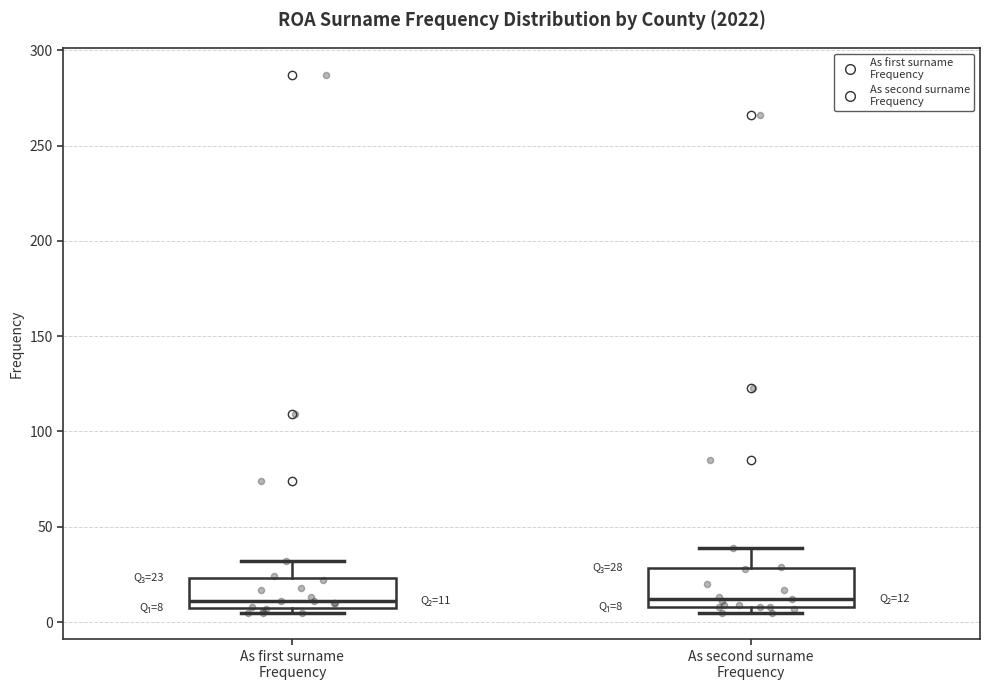

Comparing the boxes themselves (not the whiskers), which one is the tallest?

As second surname Frequency